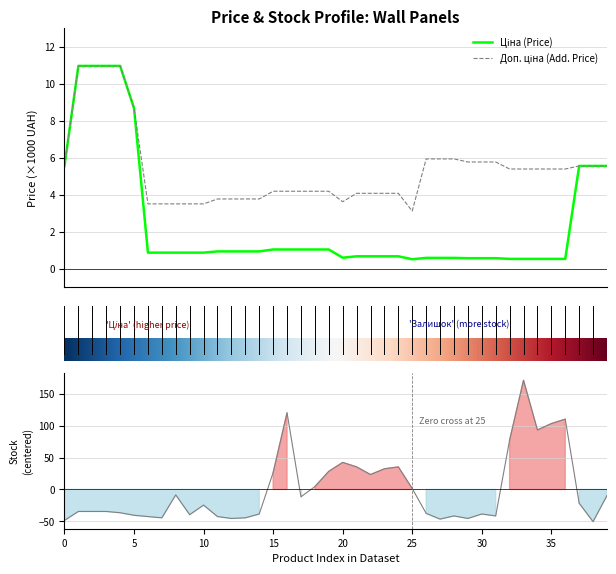

What is the difference between the Ціна values at 14 and 21?

0.3